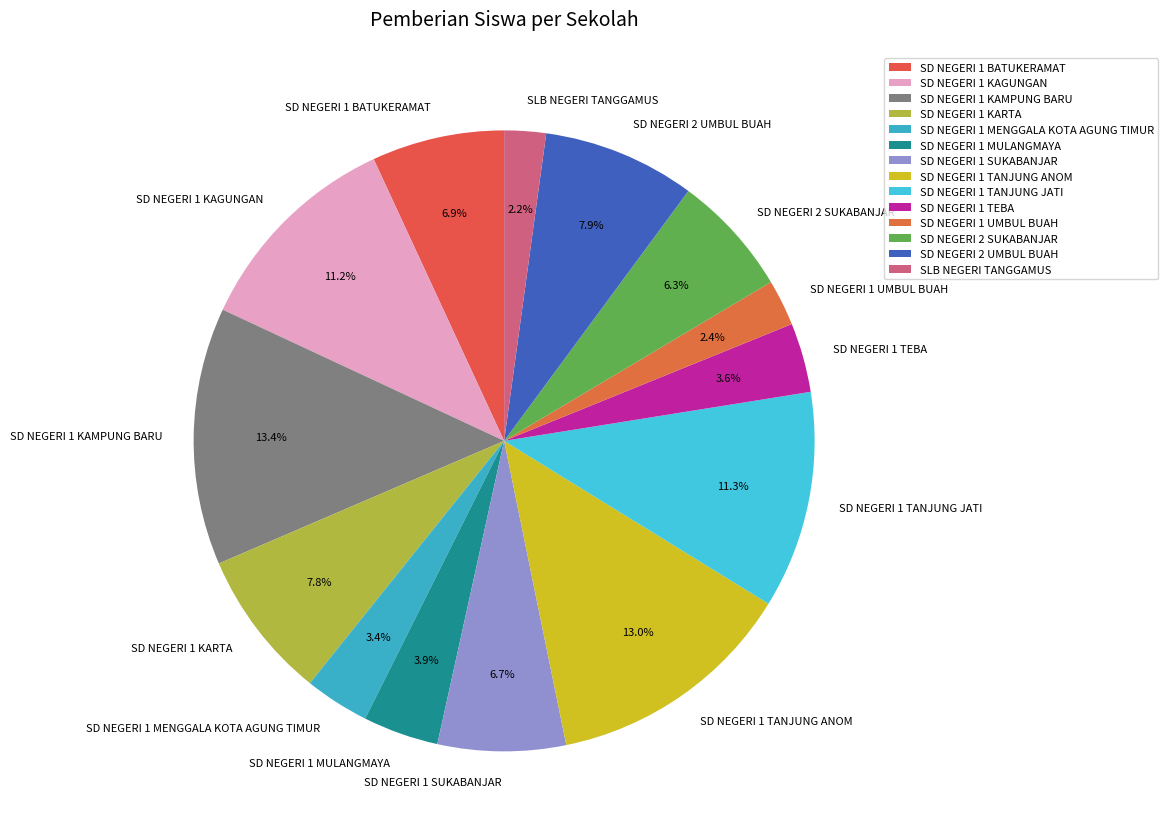

How many segments does this pie chart have?

14